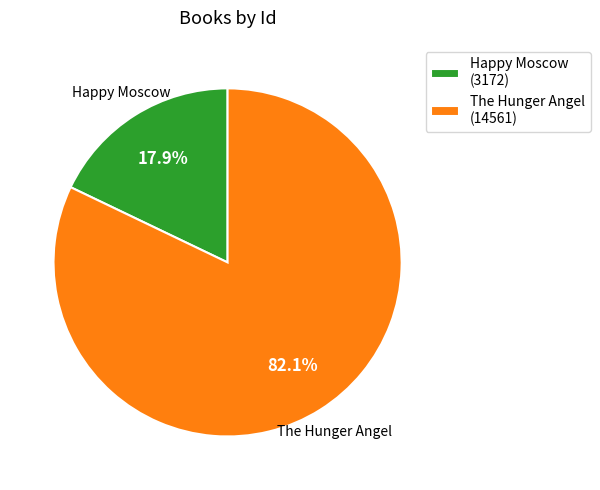

Which category has the smallest portion of the pie?

Happy Moscow